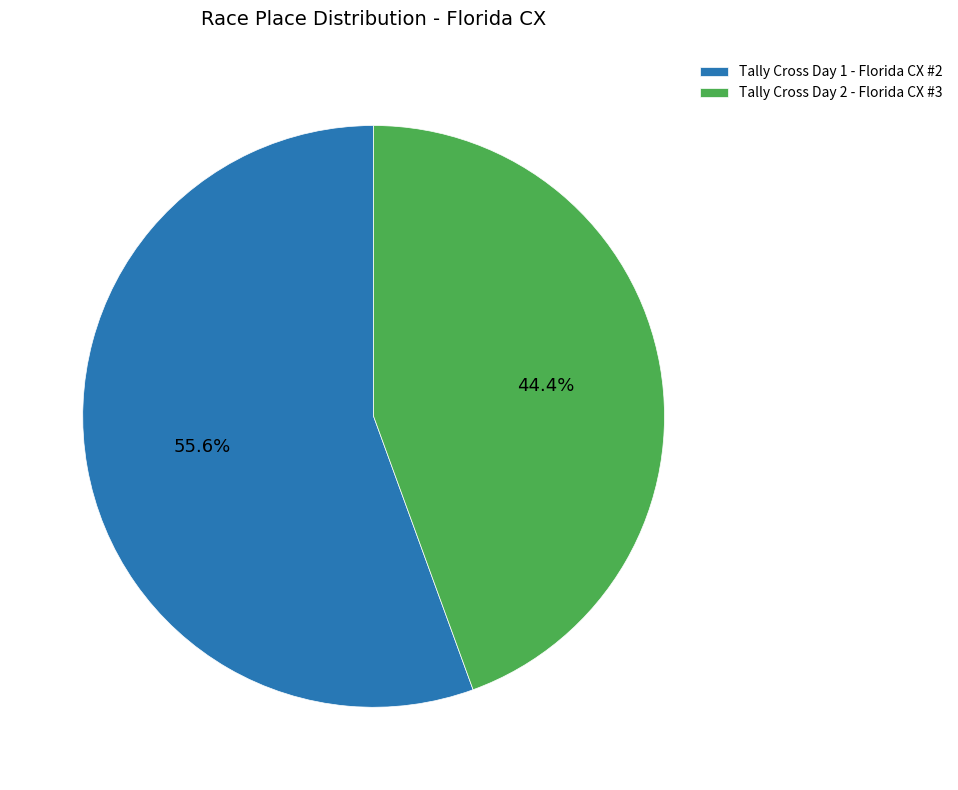

True or false: Tally Cross Day 2 - Florida CX #3 accounts for 39% of the total.

False